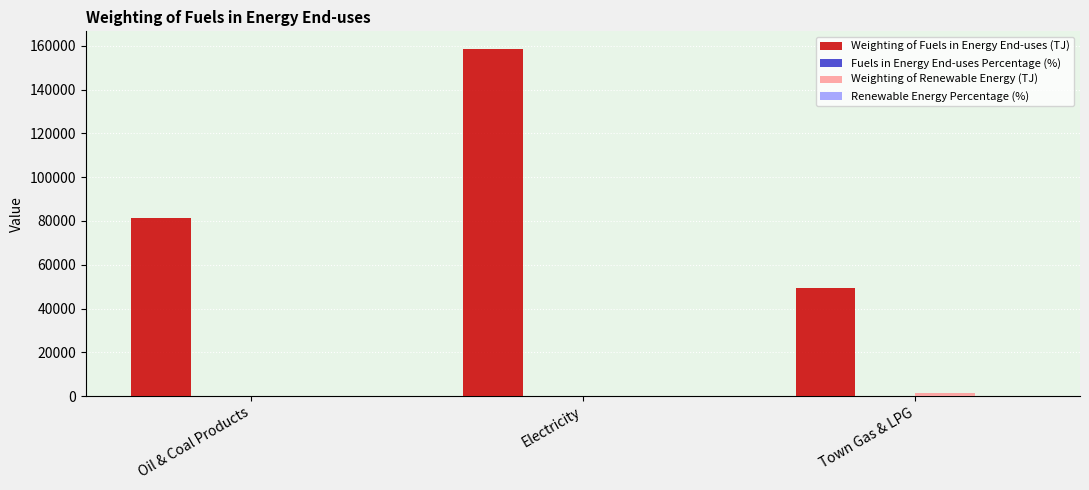

What is the highest value of the Weighting of Fuels in Energy End-uses (TJ) series?

158662.0